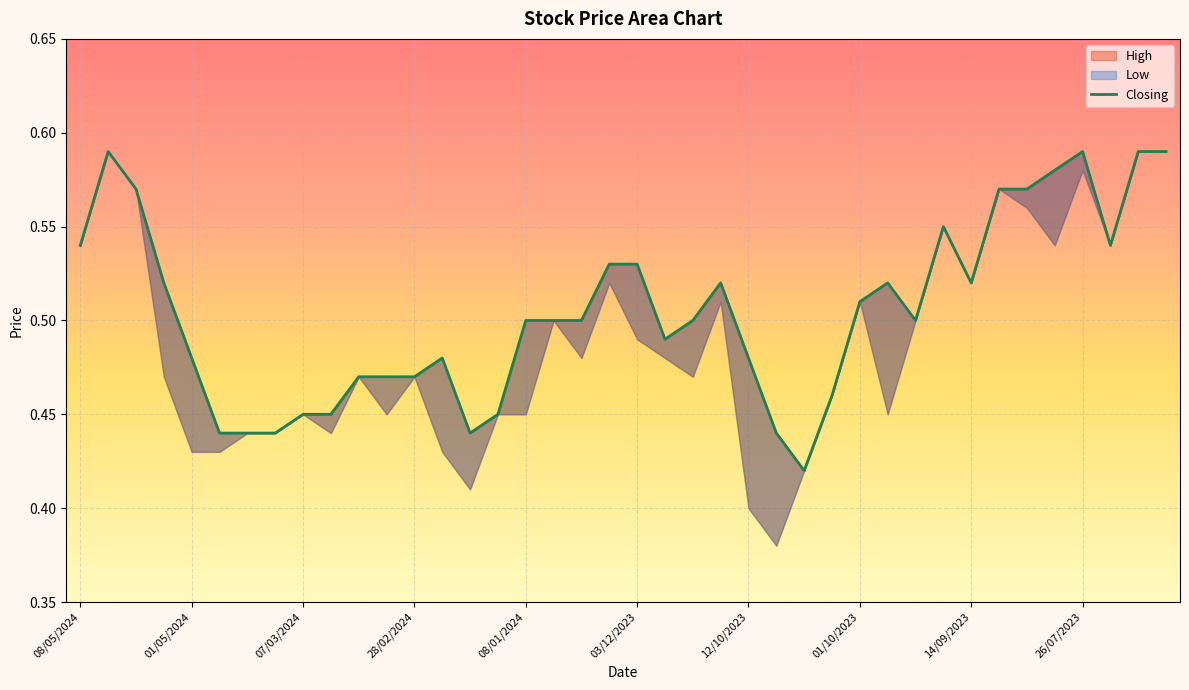

Is it true that the value at 15 is 0.3?

False